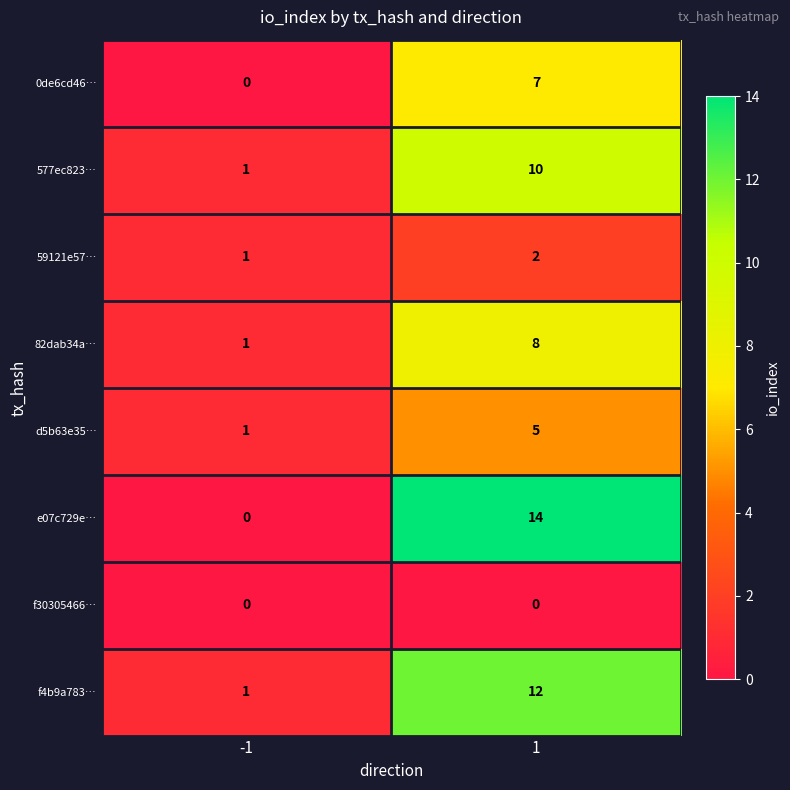

Which series has the largest total across all categories?

e07c729e…